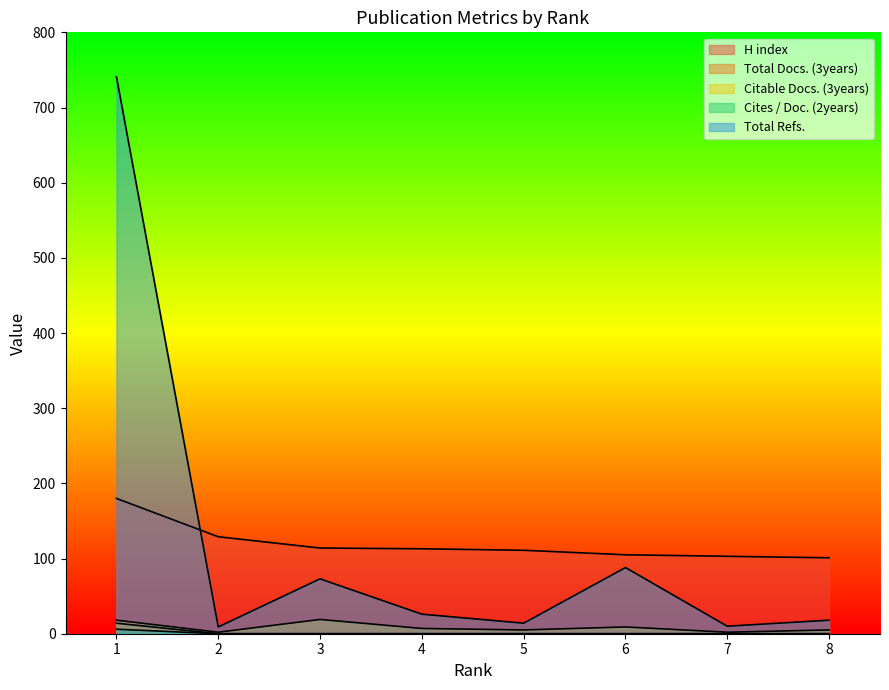

What is the value of the H index point at the 7th from the left?

103